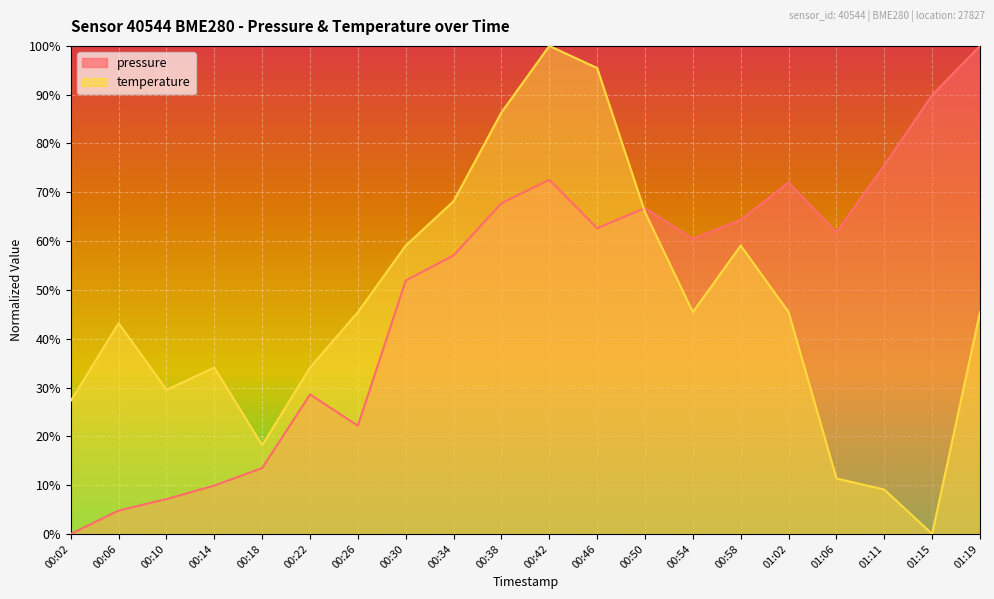

How many series are shown in this chart?

2